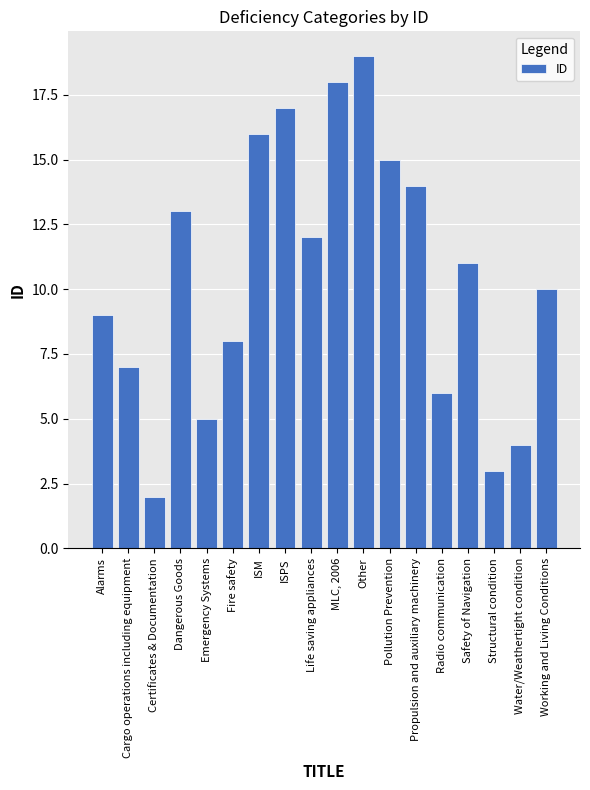

Rank the categories by value from lowest to highest.

Certificates & Documentation, Structural condition, Water/Weathertight condition, Emergency Systems, Radio communication, Cargo operations including equipment, Fire safety, Alarms, Working and Living Conditions, Safety of Navigation, Life saving appliances, Dangerous Goods, Propulsion and auxiliary machinery, Pollution Prevention, ISM, ISPS, MLC, 2006, Other